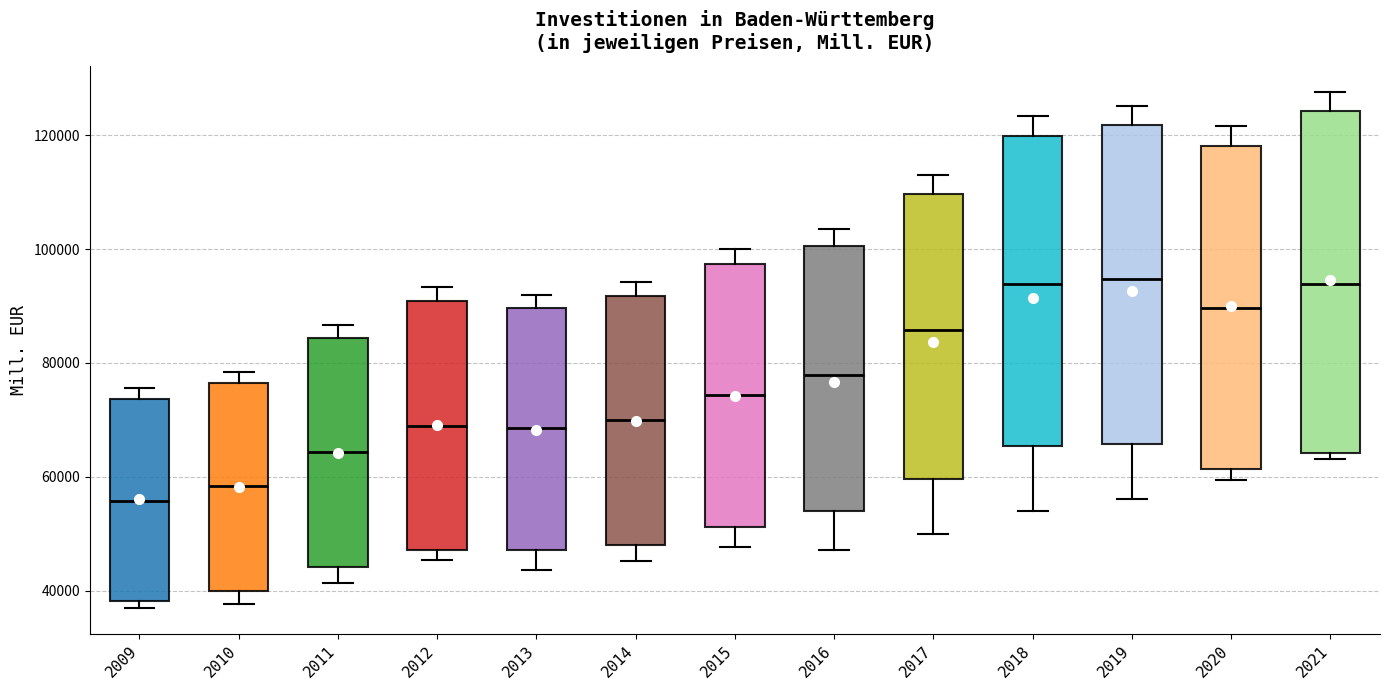

Which box is the tallest, from its lower edge to its upper edge?

2021